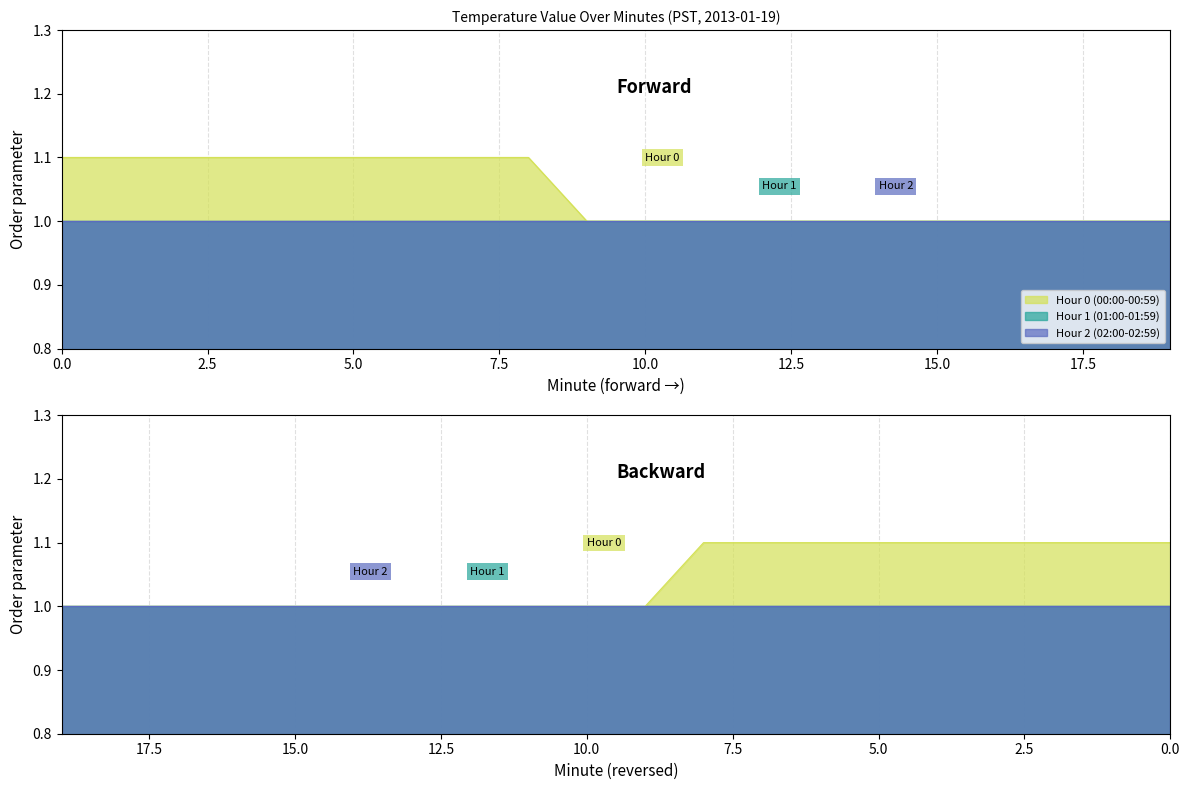

Which series has the largest total across all categories?

Hour 0 (00:00-00:59)